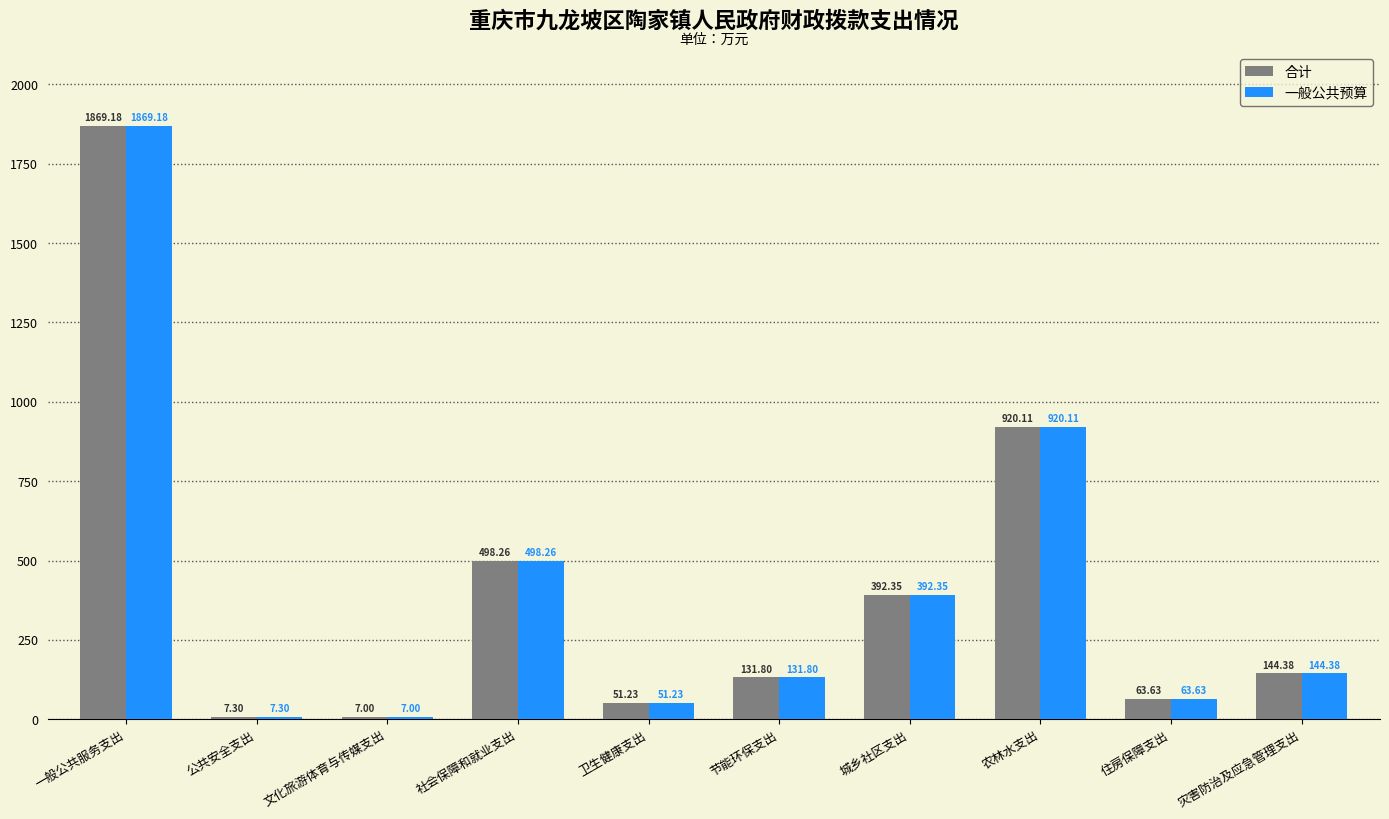

Reading left to right, transcribe all the data shown in this chart.

合计: 一般公共服务支出=1869.2	公共安全支出=7.3	文化旅游体育与传媒支出=7.0	社会保障和就业支出=498.3	卫生健康支出=51.2	节能环保支出=131.8	城乡社区支出=392.4	农林水支出=920.1	住房保障支出=63.6	灾害防治及应急管理支出=144.4
一般公共预算: 一般公共服务支出=1869.2	公共安全支出=7.3	文化旅游体育与传媒支出=7.0	社会保障和就业支出=498.3	卫生健康支出=51.2	节能环保支出=131.8	城乡社区支出=392.4	农林水支出=920.1	住房保障支出=63.6	灾害防治及应急管理支出=144.4